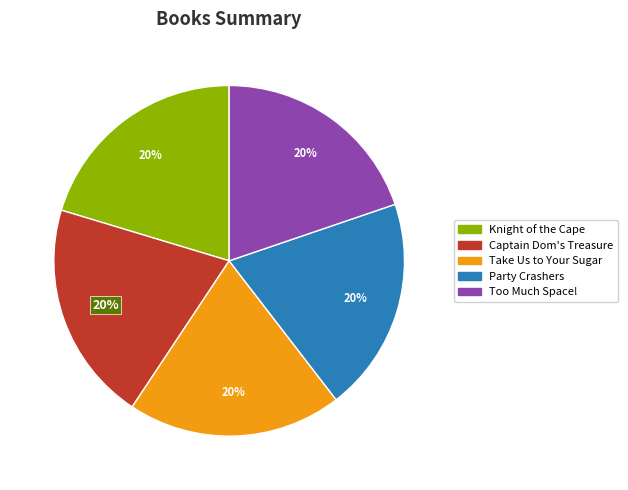

To the nearest percent, what is the combined percentage of Take Us to Your Sugar and Knight of the Cape?

40%